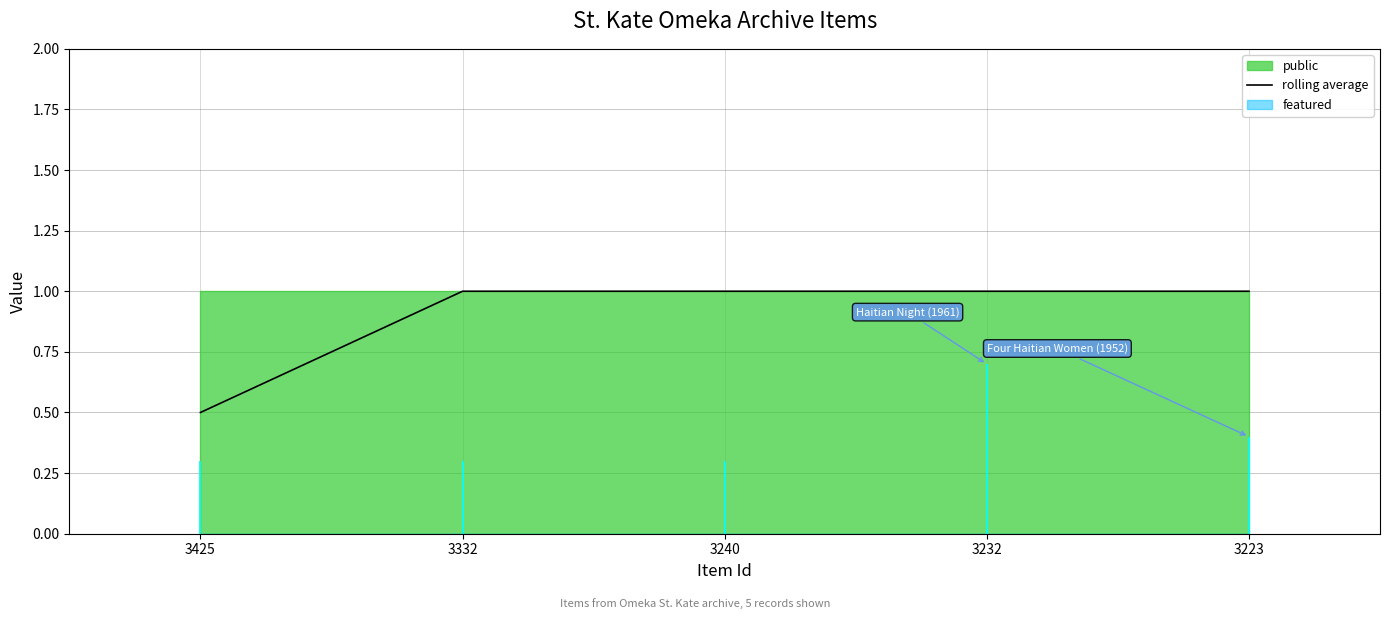

At which category does the chart reach its minimum across all series?

3425